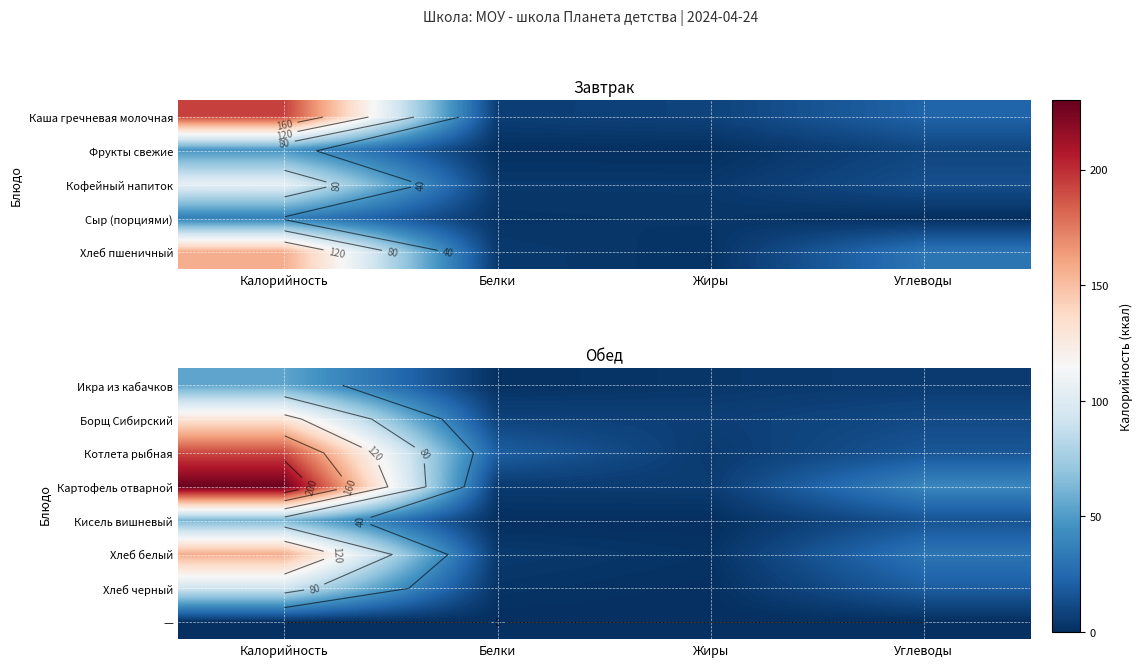

Is it true that Борщ Сибирский equals 6.7 at Жиры?

True